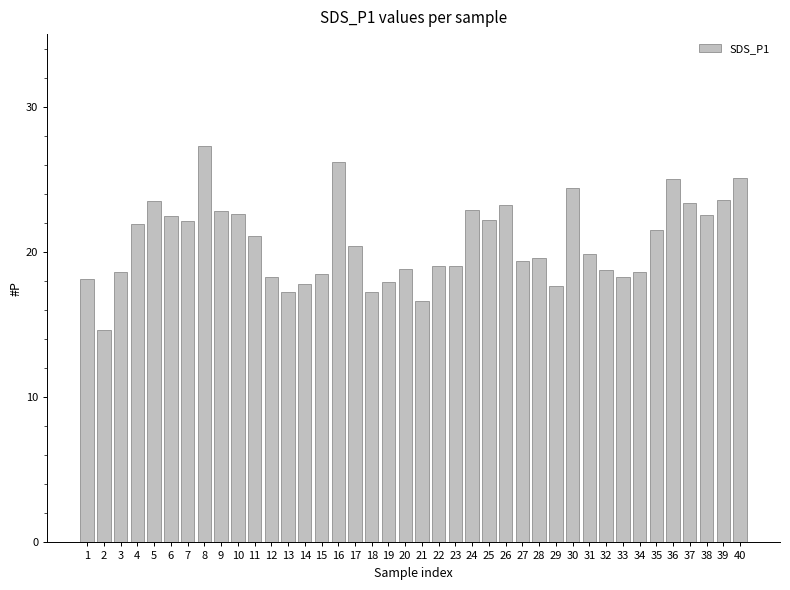

Are the bars grouped side by side (vs. stacked)?

No